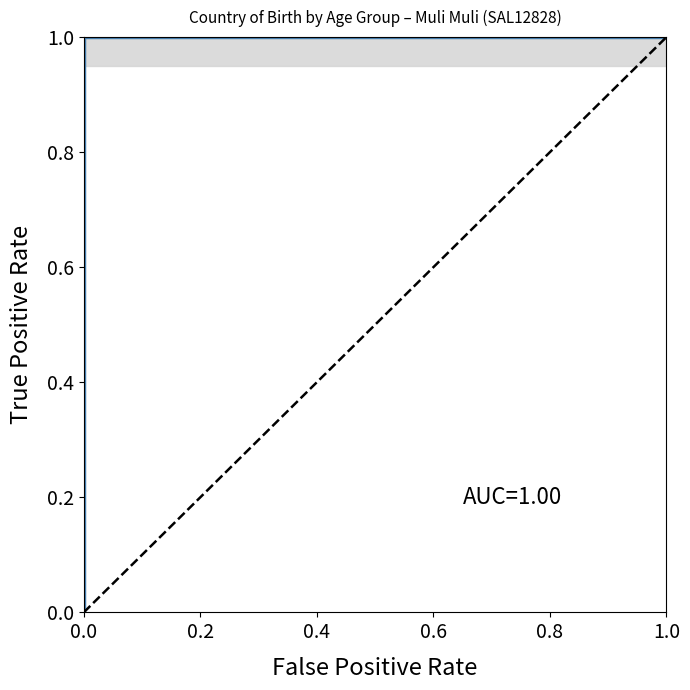

Approximately how many times larger is the value at 9 compared to 0.4?

1.0